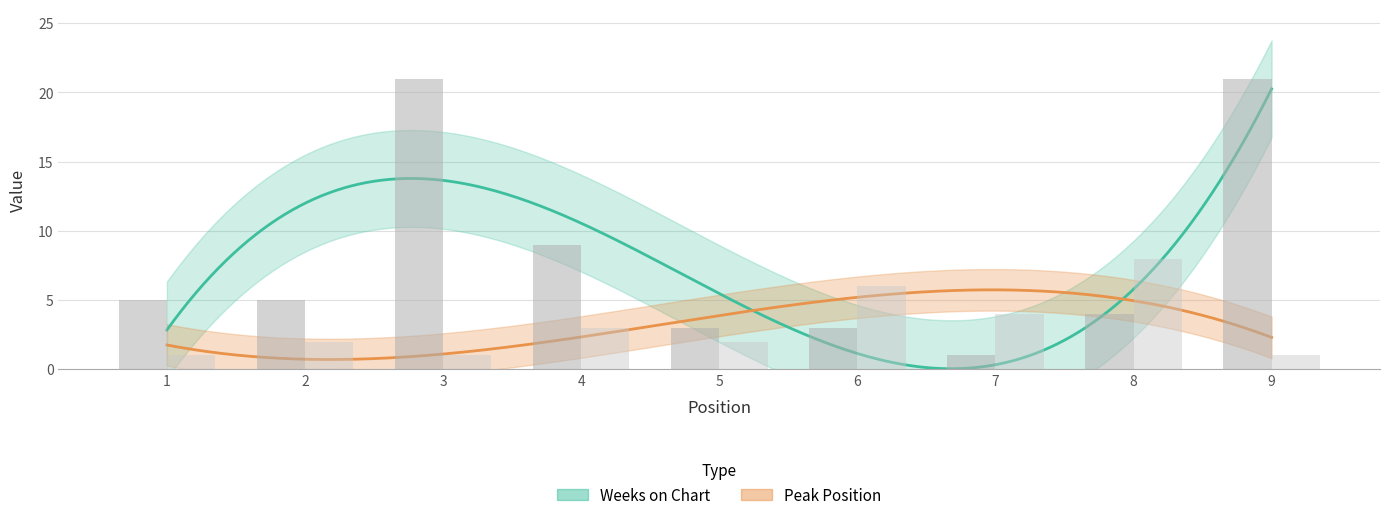

What value does the Peak Position series have at 2?

2